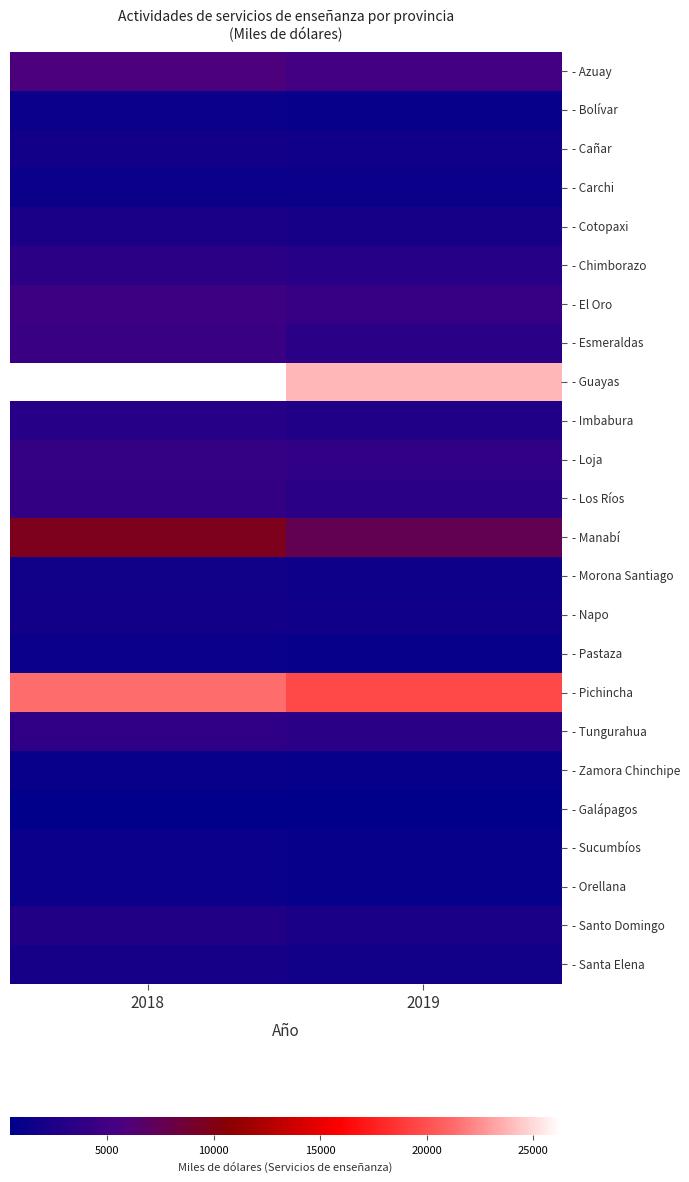

Reading right to left, extract all data points from this chart.

- Azuay: 2019=5124	2018=5809
- Bolívar: 2019=944	2018=1142
- Cañar: 2019=1630	2018=1827
- Carchi: 2019=1235	2018=1331
- Cotopaxi: 2019=2070	2018=2310
- Chimborazo: 2019=3077	2018=3514
- El Oro: 2019=4332	2018=4719
- Esmeraldas: 2019=3294	2018=4463
- Guayas: 2019=23804	2018=26314
- Imbabura: 2019=2743	2018=3059
- Loja: 2019=3813	2018=4067
- Los Ríos: 2019=3317	2018=4012
- Manabí: 2019=7600	2018=9639
- Morona Santiago: 2019=1432	2018=1649
- Napo: 2019=1566	2018=1798
- Pastaza: 2019=994	2018=1162
- Pichincha: 2019=19687	2018=21270
- Tungurahua: 2019=3329	2018=3685
- Zamora Chinchipe: 2019=972	2018=1103
- Galápagos: 2019=423	2018=535
- Sucumbíos: 2019=971	2018=1195
- Orellana: 2019=1023	2018=1226
- Santo Domingo: 2019=2293	2018=2817
- Santa Elena: 2019=1701	2018=1967